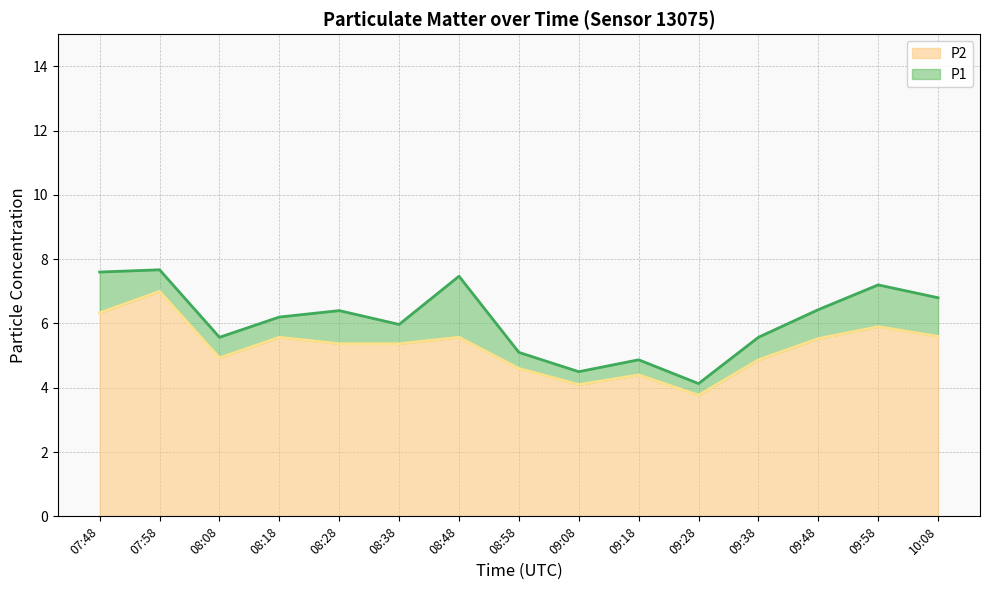

What is the average value of the P2 series?

5.3